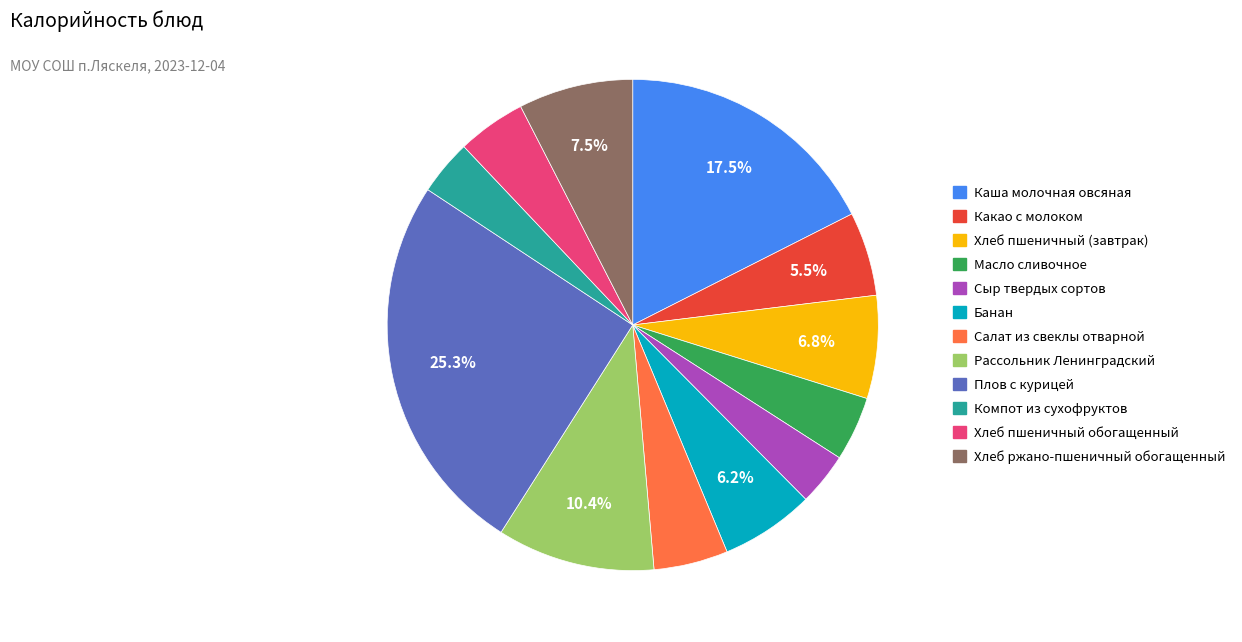

Is there a majority slice in this chart?

No